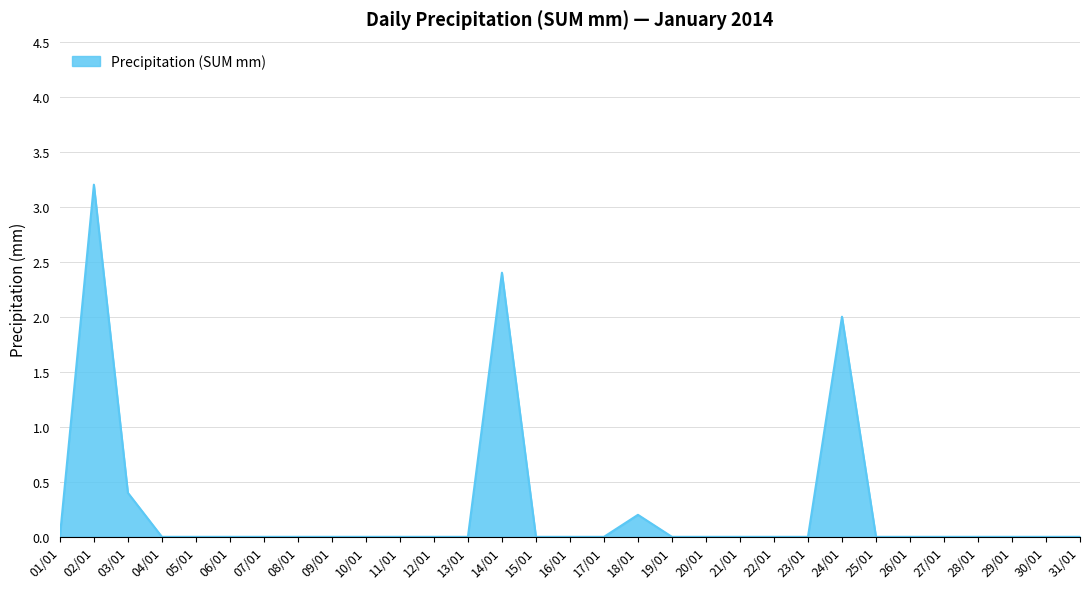

Reading left to right, transcribe all the data shown in this chart.

01/01=0.0	02/01=3.2	03/01=0.4	04/01=0.0	05/01=0.0	06/01=0.0	07/01=0.0	08/01=0.0	09/01=0.0	10/01=0.0	11/01=0.0	12/01=0.0	13/01=0.0	14/01=2.4	15/01=0.0	16/01=0.0	17/01=0.0	18/01=0.2	19/01=0.0	20/01=0.0	21/01=0.0	22/01=0.0	23/01=0.0	24/01=2.0	25/01=0.0	26/01=0.0	27/01=0.0	28/01=0.0	29/01=0.0	30/01=0.0	31/01=0.0